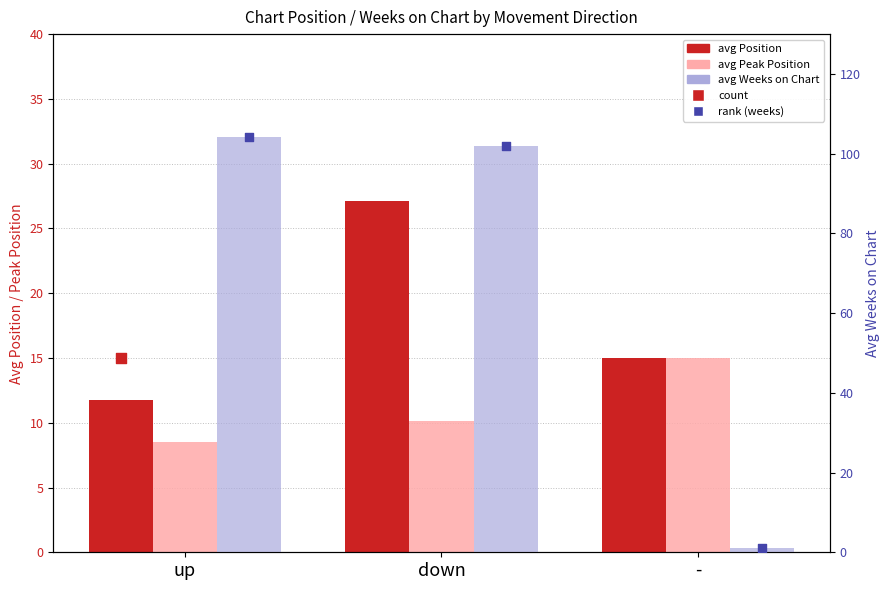

Which series reaches the minimum Y coordinate?

count